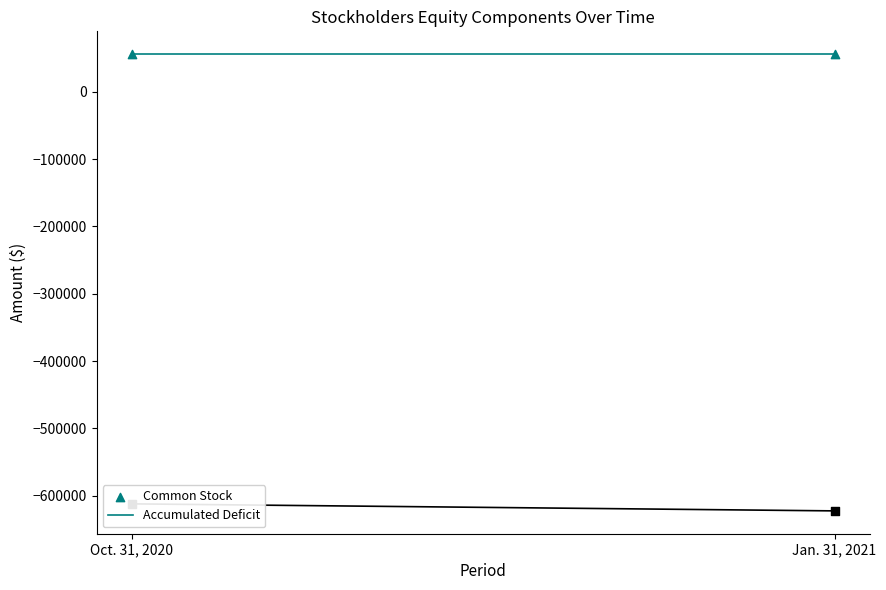

At how many categories does at least one series exceed -534270?

2